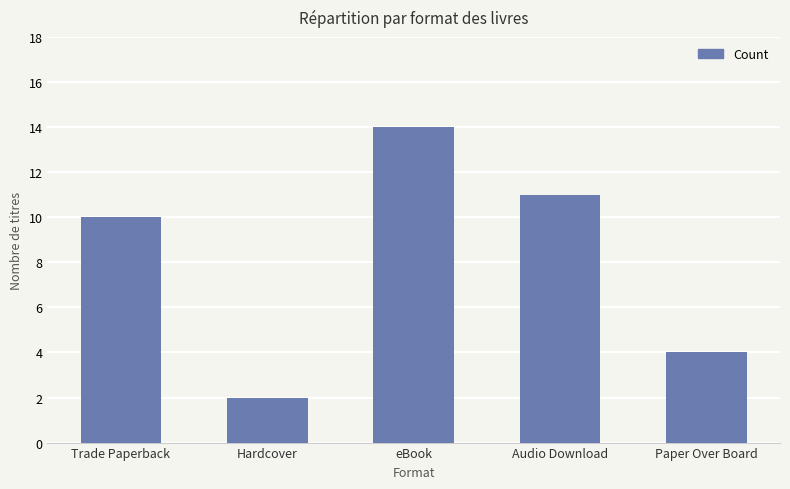

The value at Paper Over Board is 2. True or false?

False